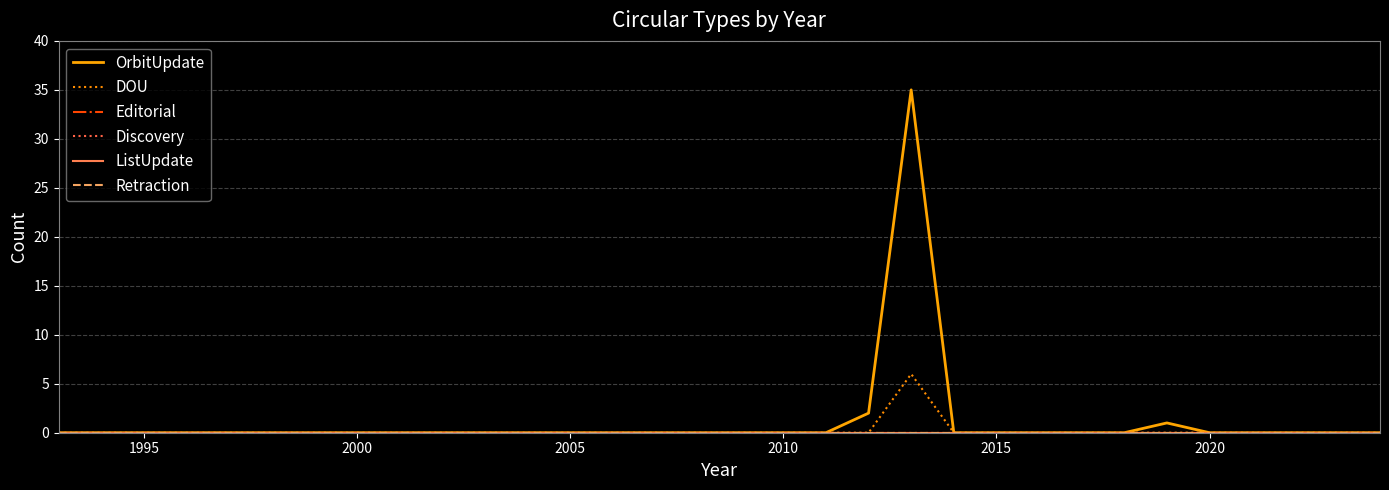

Is this an area chart (filled region under the line)?

No